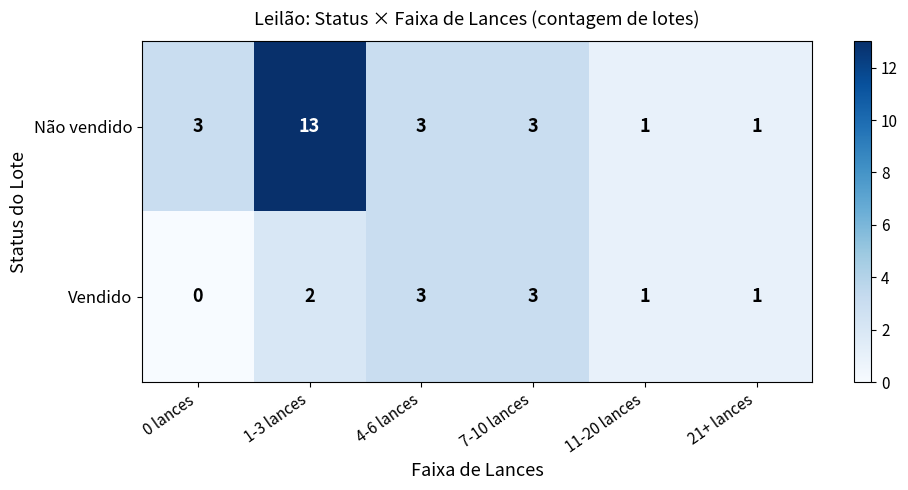

What is the total value across all series at 1-3 lances?

15